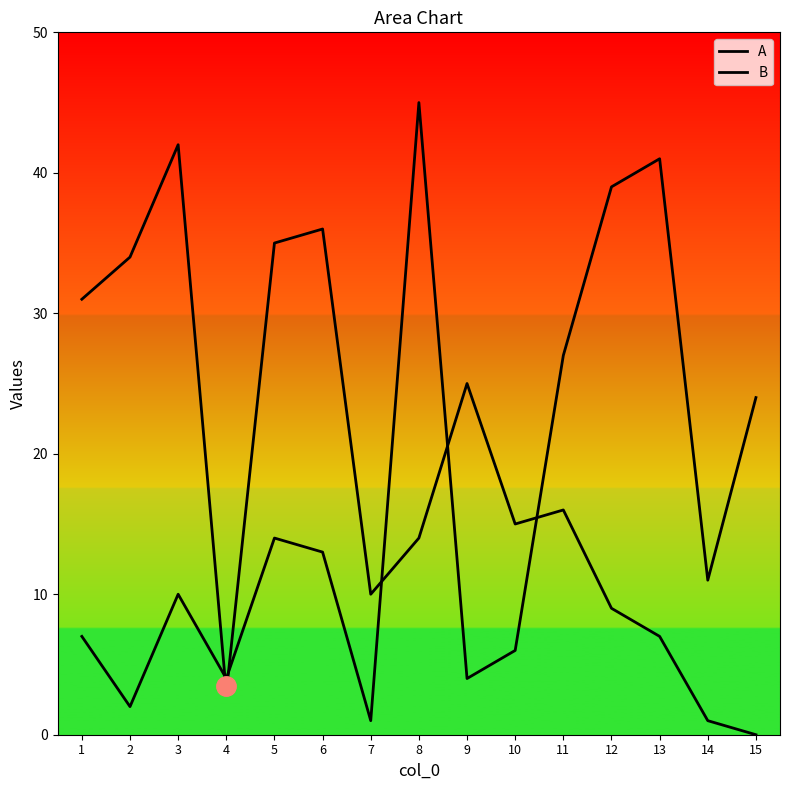

Reading left to right, transcribe all the data shown in this chart.

A: 7	2	10	4	14	13	1	45	4	6	27	39	41	11	24
B: 31	34	42	3	35	36	10	14	25	15	16	9	7	1	0